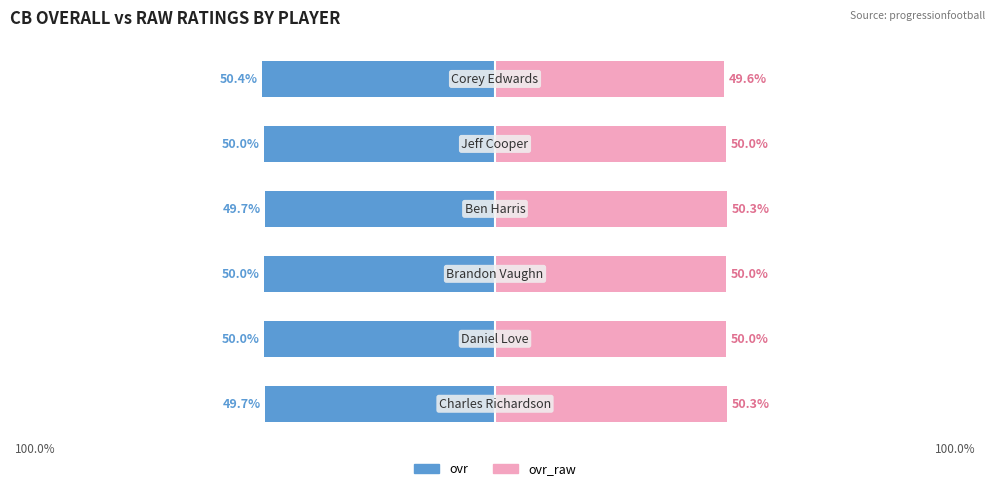

At how many categories does at least one series exceed -24?

6